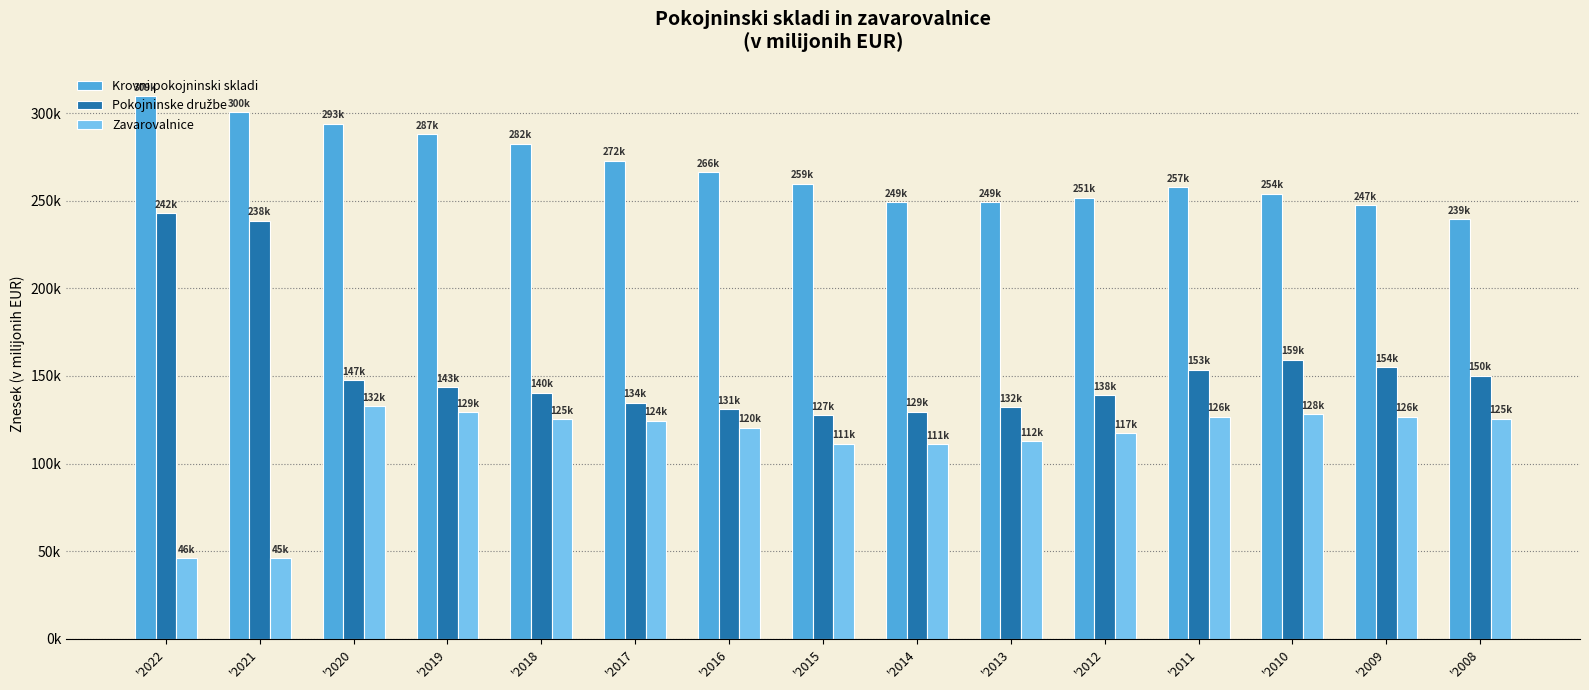

Is the value of Pokojninske družbe at '2015 greater than the value of Krovni pokojninski skladi at '2011?

No